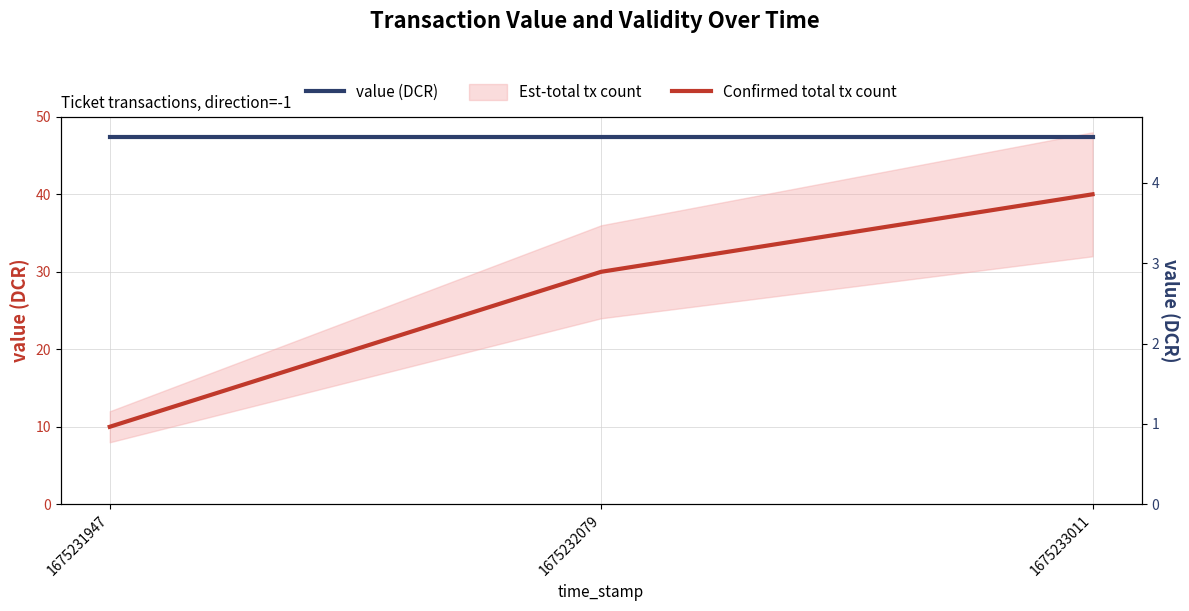

Is this an area chart (filled region under the line)?

No